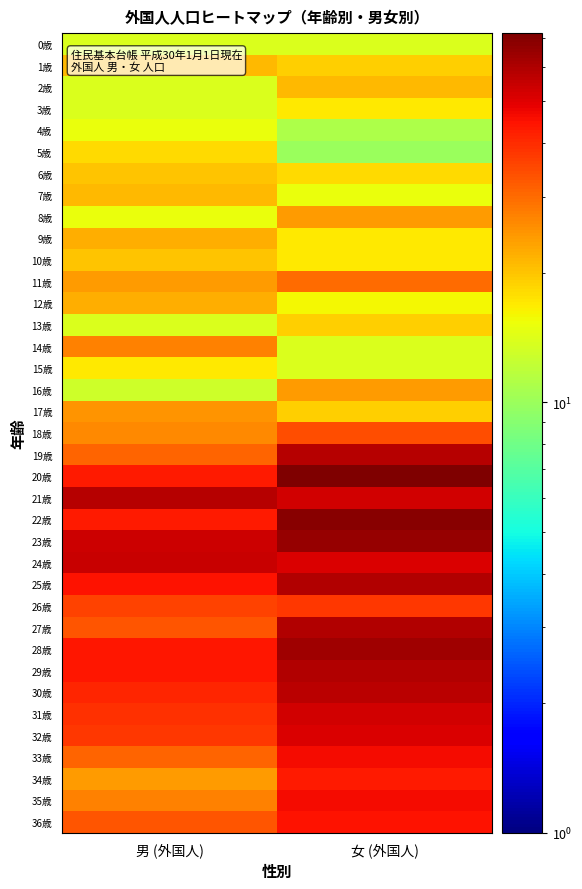

At how many categories does at least one series exceed 14?

2